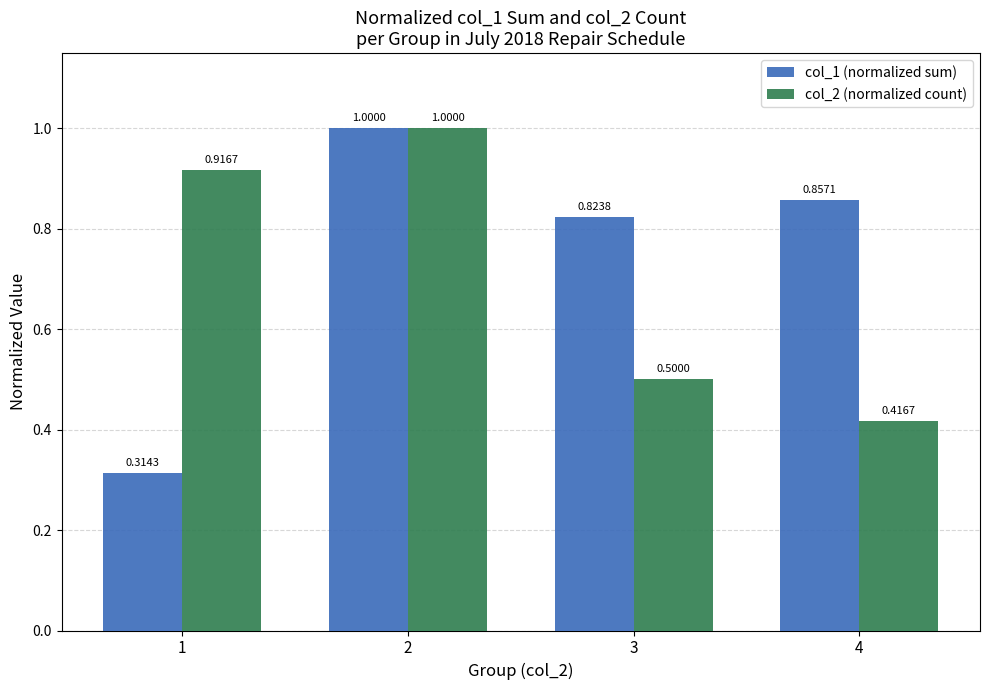

At which label does col_1 (normalized sum) reach its peak?

2